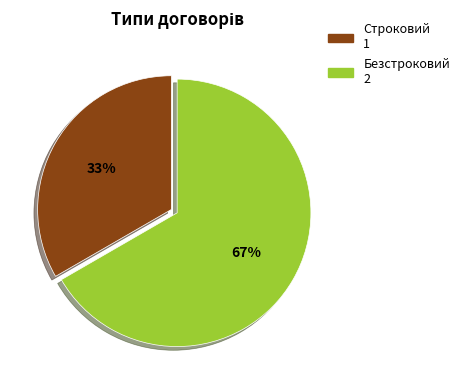

How many slices are in this pie chart?

2